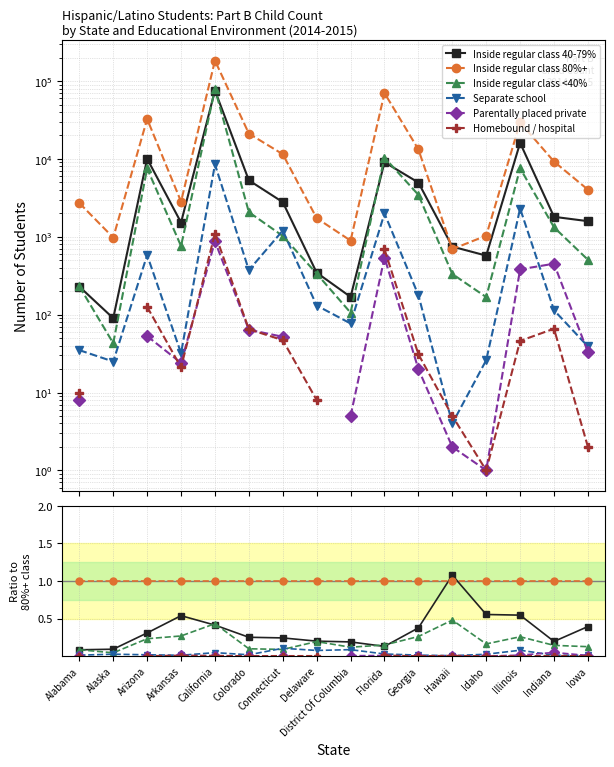

What is the difference between the highest and lowest values at Alaska?

1.0